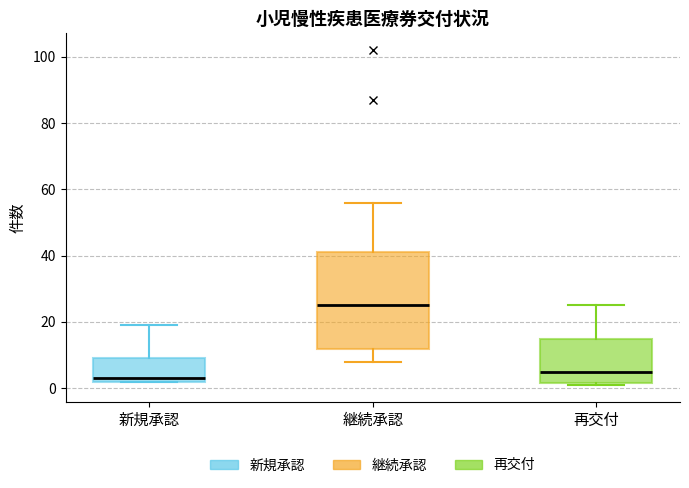

Reading left to right, transcribe this box plot: for each box, give where its median line is, the range the box spans, and where its two whiskers end, as read against the y-axis. The values are not printed on the chart, so give them approximately, as read against the axis.

新規承認: median 4, box 2 to 10, whiskers 2 to 20
継続承認: median 26, box 12 to 42, whiskers 8 to 56
再交付: median 6, box 2 to 16, whiskers 2 to 26